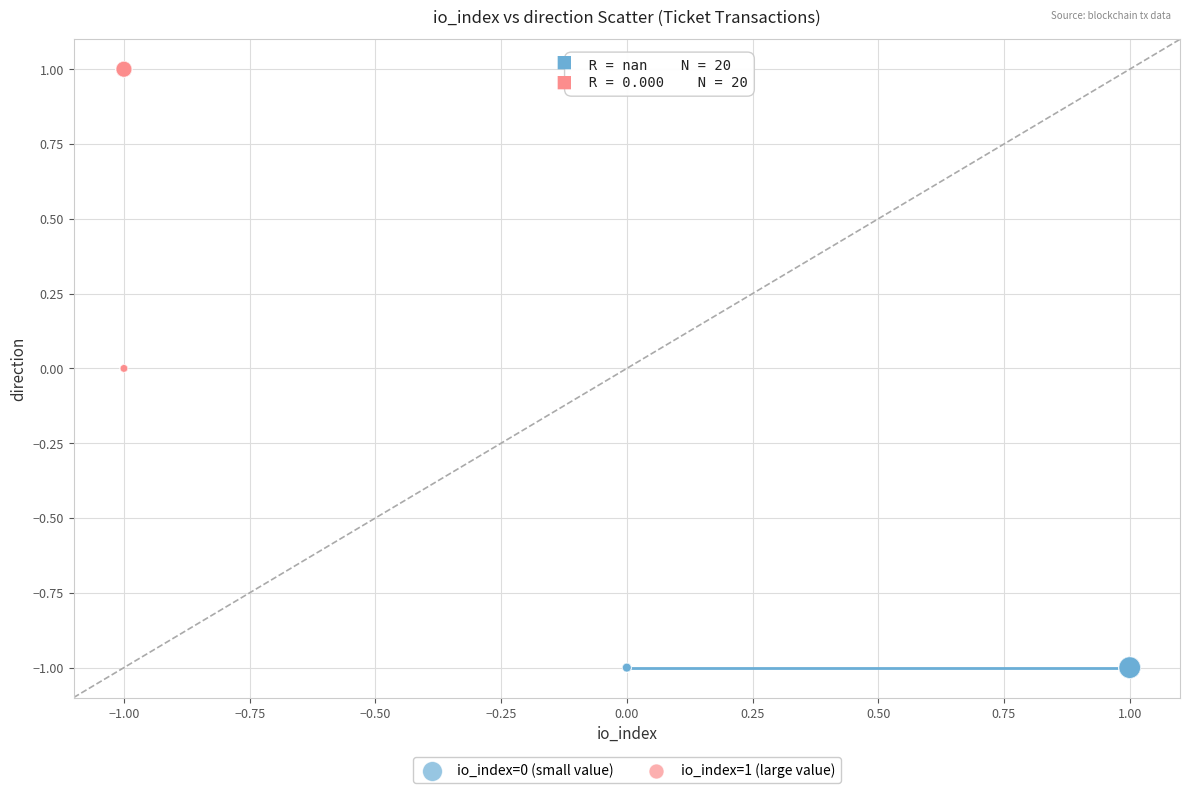

Which series reaches the maximum Y coordinate?

io_index=1 (large value)